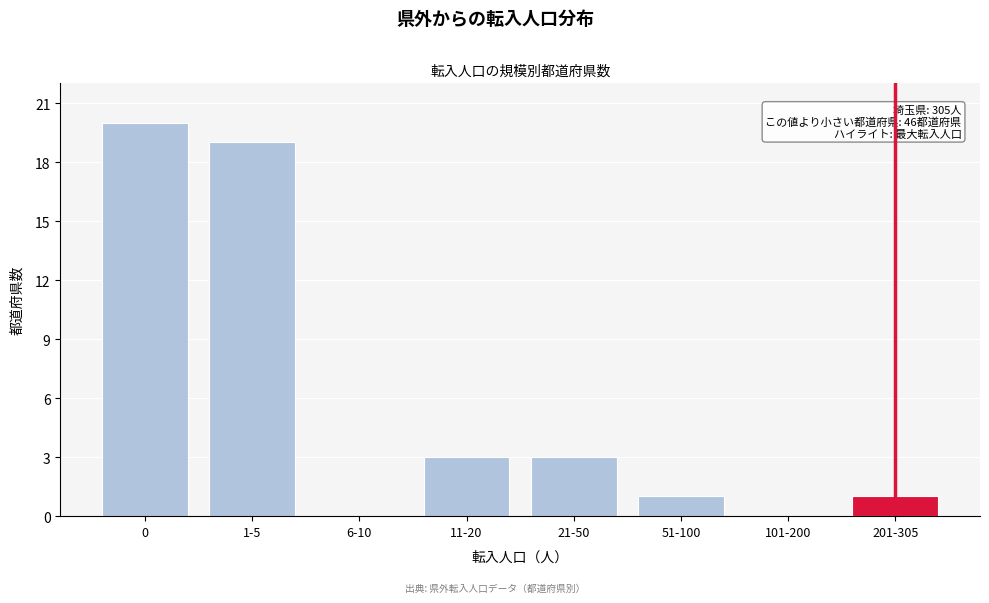

Reading left to right, transcribe all the data shown in this chart.

0=20	1-5=19	6-10=0	11-20=3	21-50=3	51-100=1	101-200=0	201-305=1